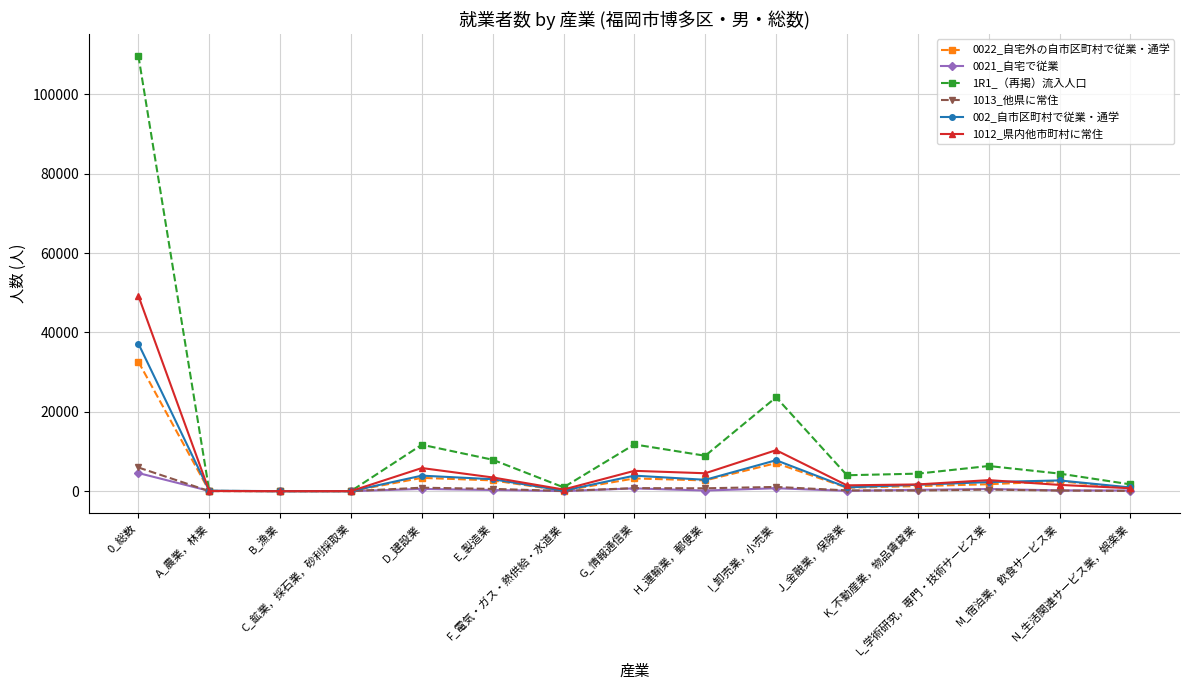

Which series has the largest total across all categories?

1R1_（再掲）流入人口